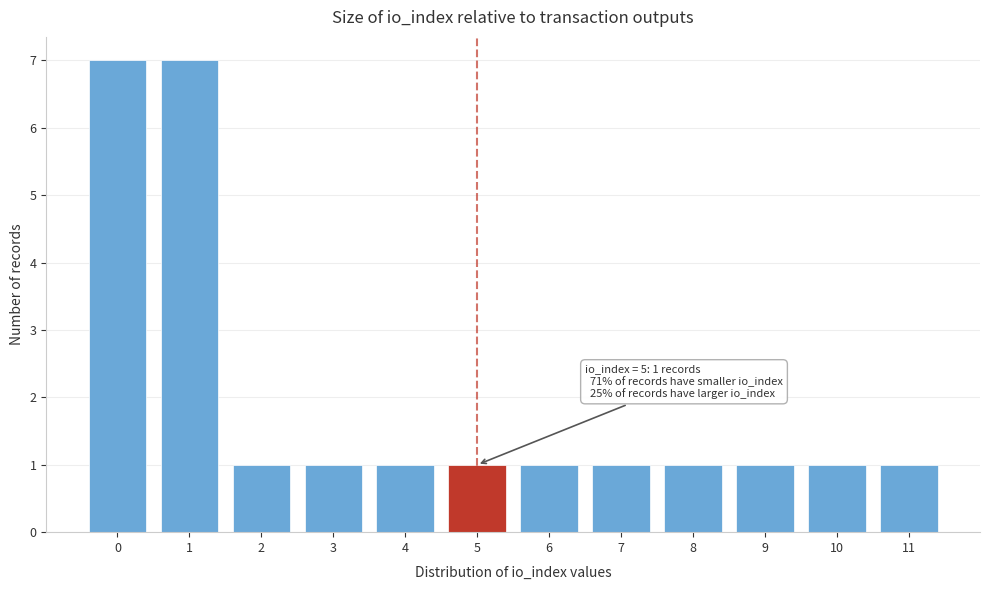

Reading left to right, list all the values displayed in this chart.

7	7	1	1	1	1	1	1	1	1	1	1